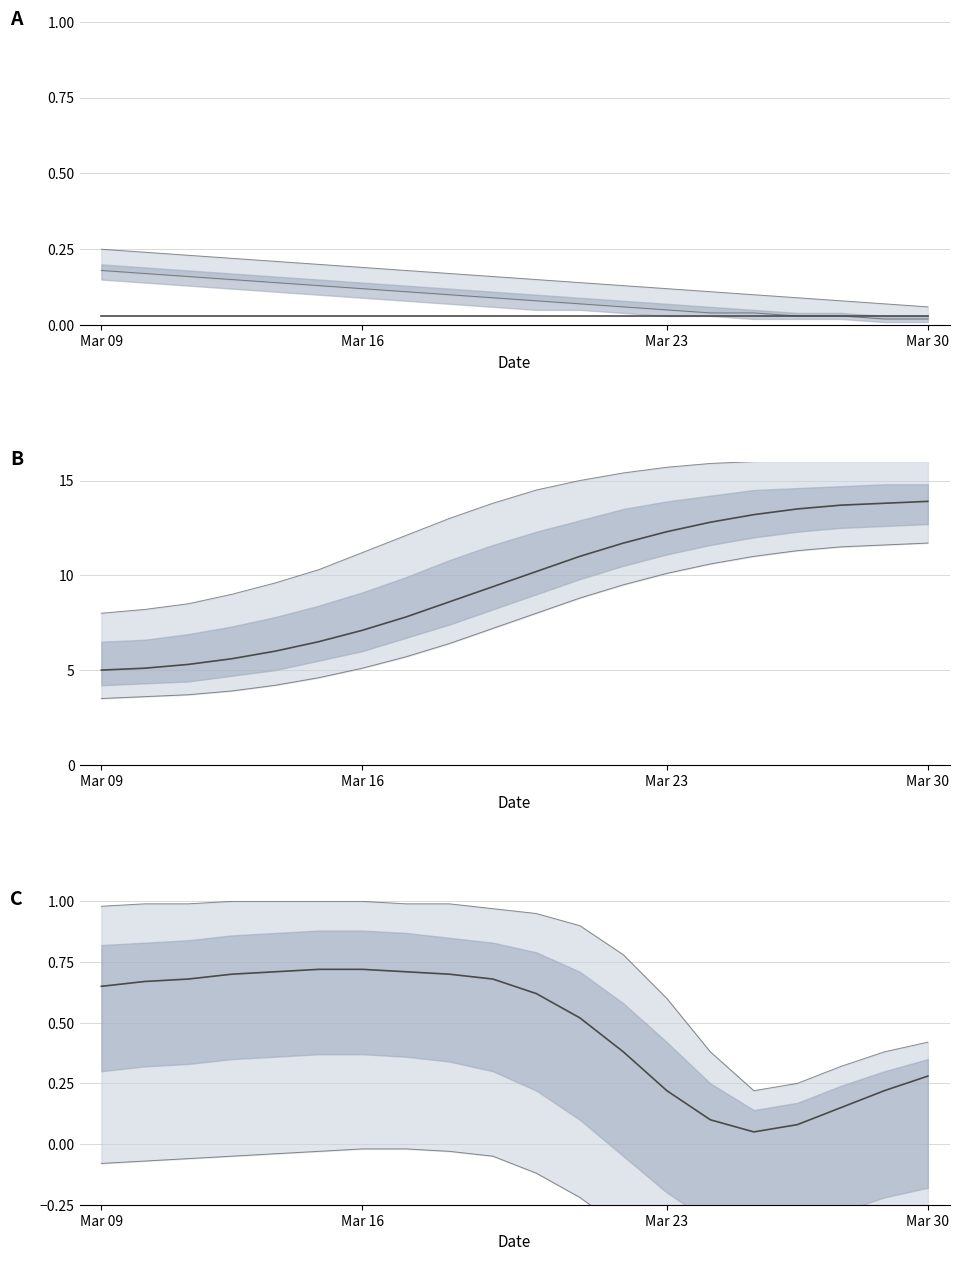

Between Mar 16 and 9, which is larger?

9